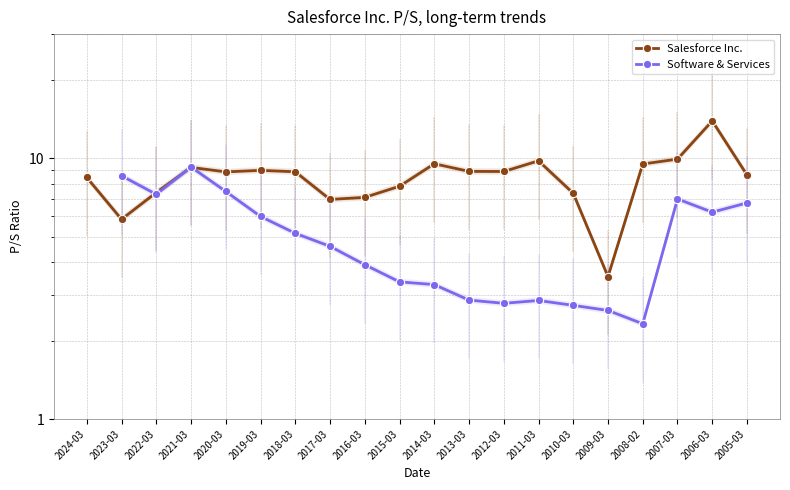

How many data points in Salesforce Inc. are less than 8?

7